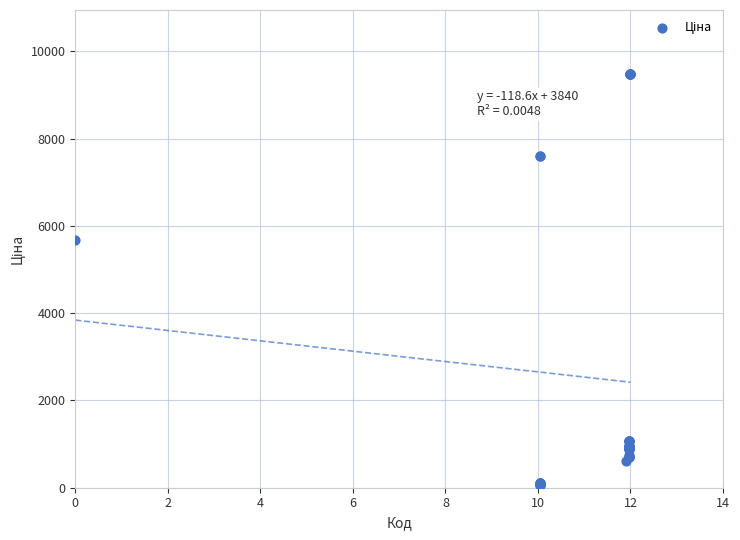

What Y value in the scatter plot is closest to 4768?

5673.8